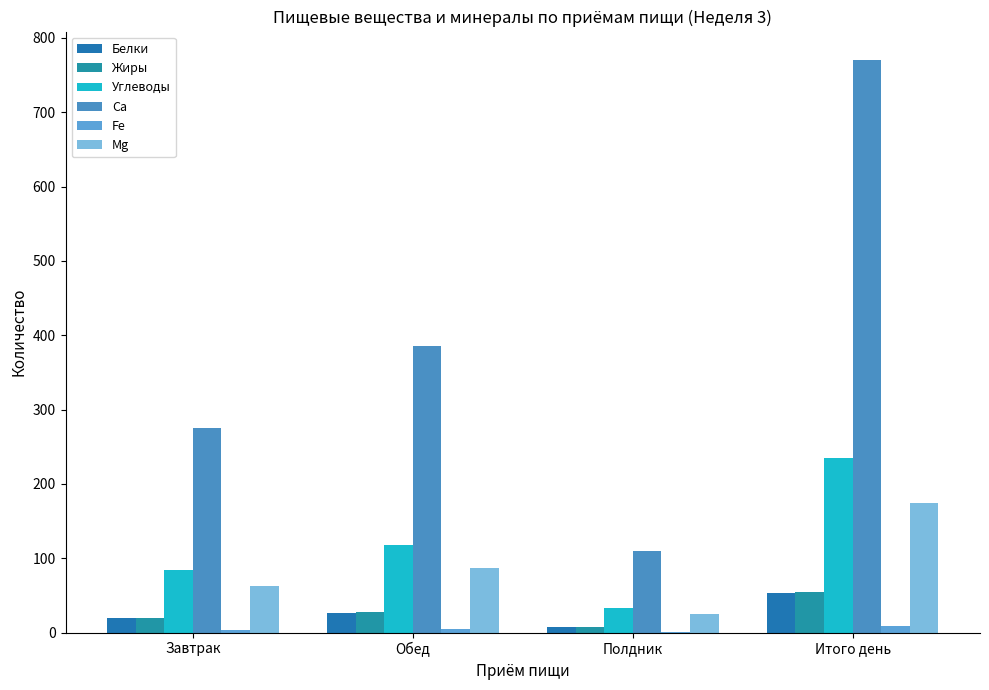

What is the lowest value of the Mg series?

25.0